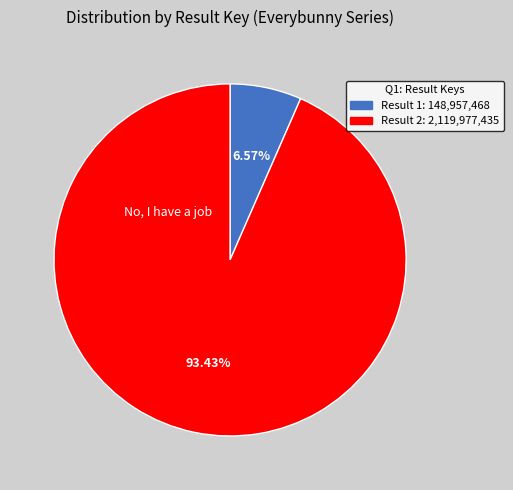

Does any single category account for the majority?

Yes